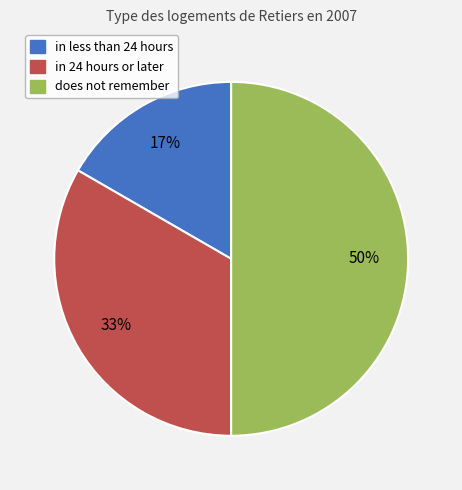

To the nearest percent, what is the combined percentage of in less than 24 hours and in 24 hours or later?

50%